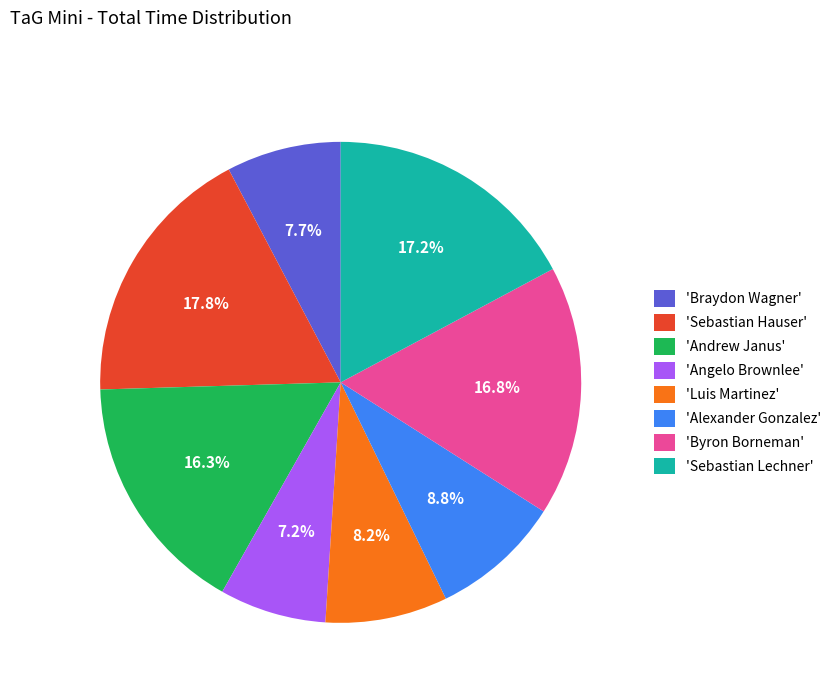

How many slices are in this pie chart?

8